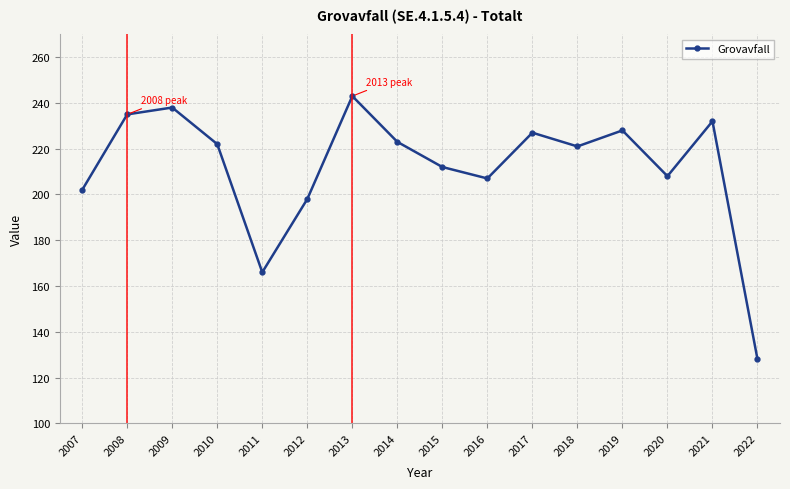

Which has a higher value, 2008 or 2015?

2008